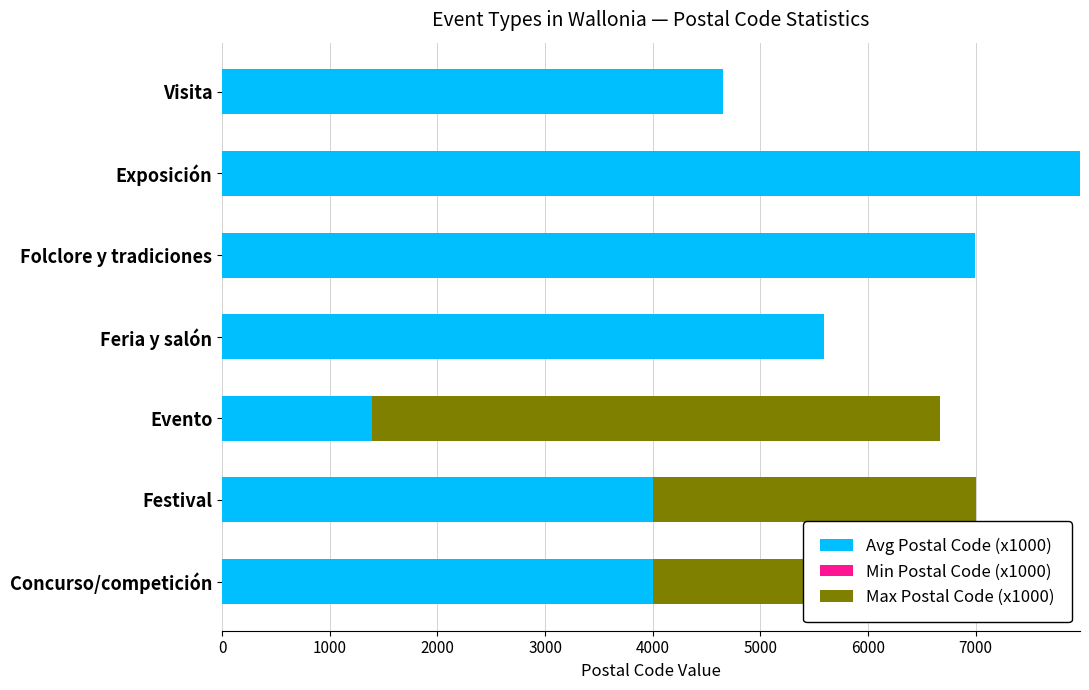

What is the sum of the Avg Postal Code (x1000) values at Feria y salón and Visita?

10240